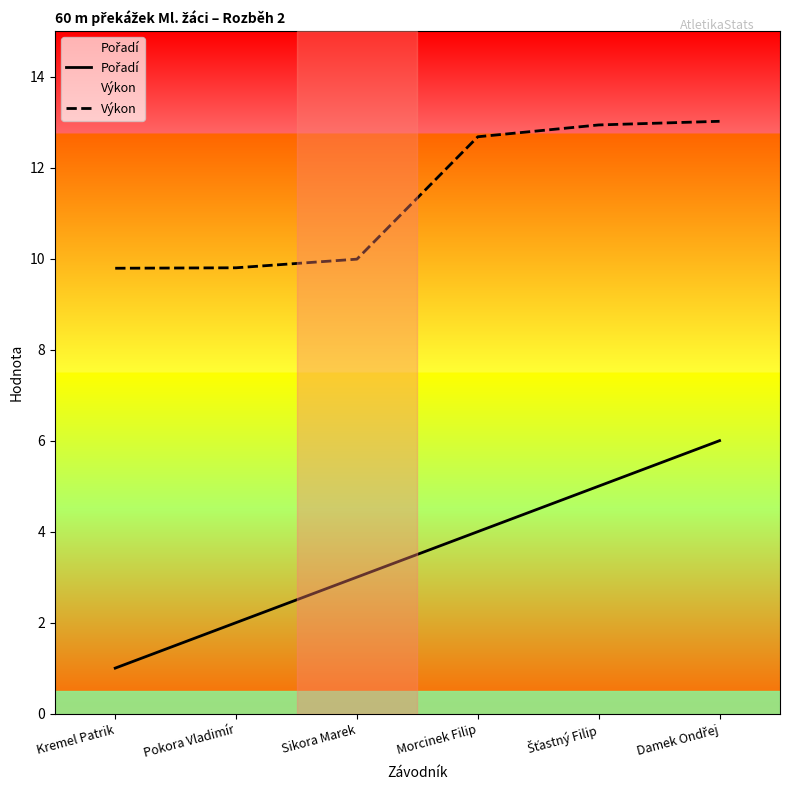

At which category is the sum across all series the highest?

Damek Ondřej